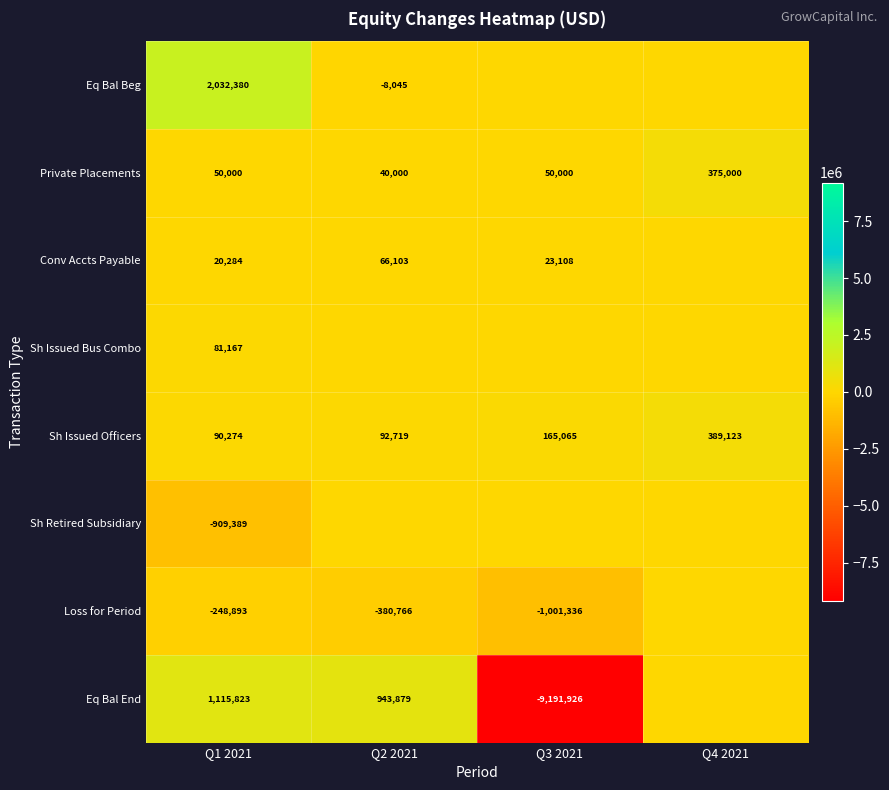

At which category is the sum across all series the highest?

Q1 2021